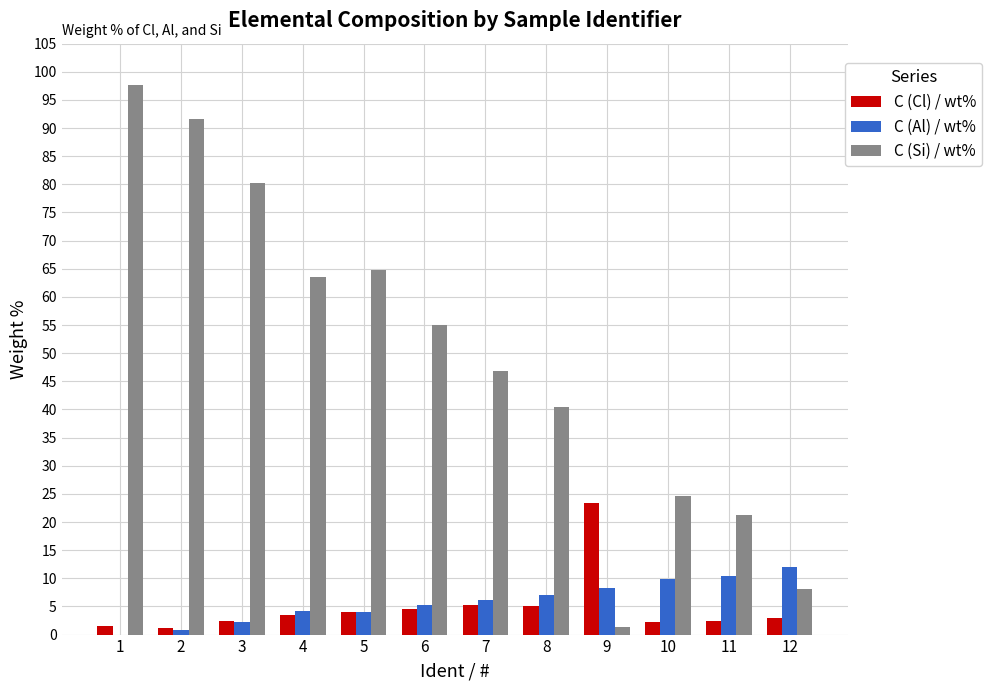

What is the maximum value for C (Cl) / wt%?

23.5